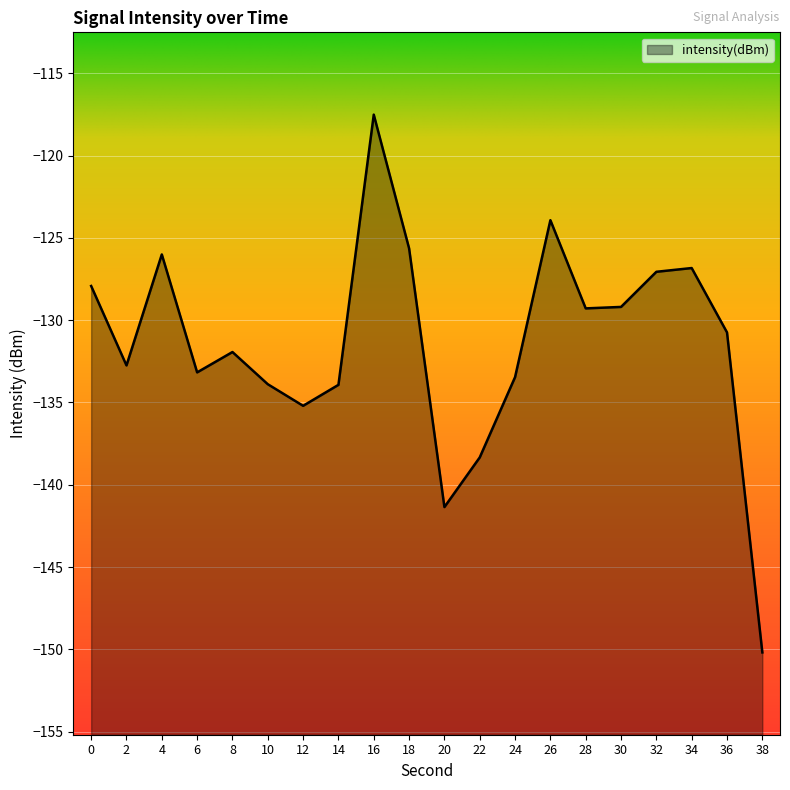

Reading left to right, list all the values displayed in this chart.

-127.9	-132.8	-126.0	-133.2	-131.9	-133.9	-135.2	-133.9	-117.5	-125.6	-141.4	-138.3	-133.5	-123.9	-129.3	-129.2	-127.1	-126.8	-130.7	-150.2